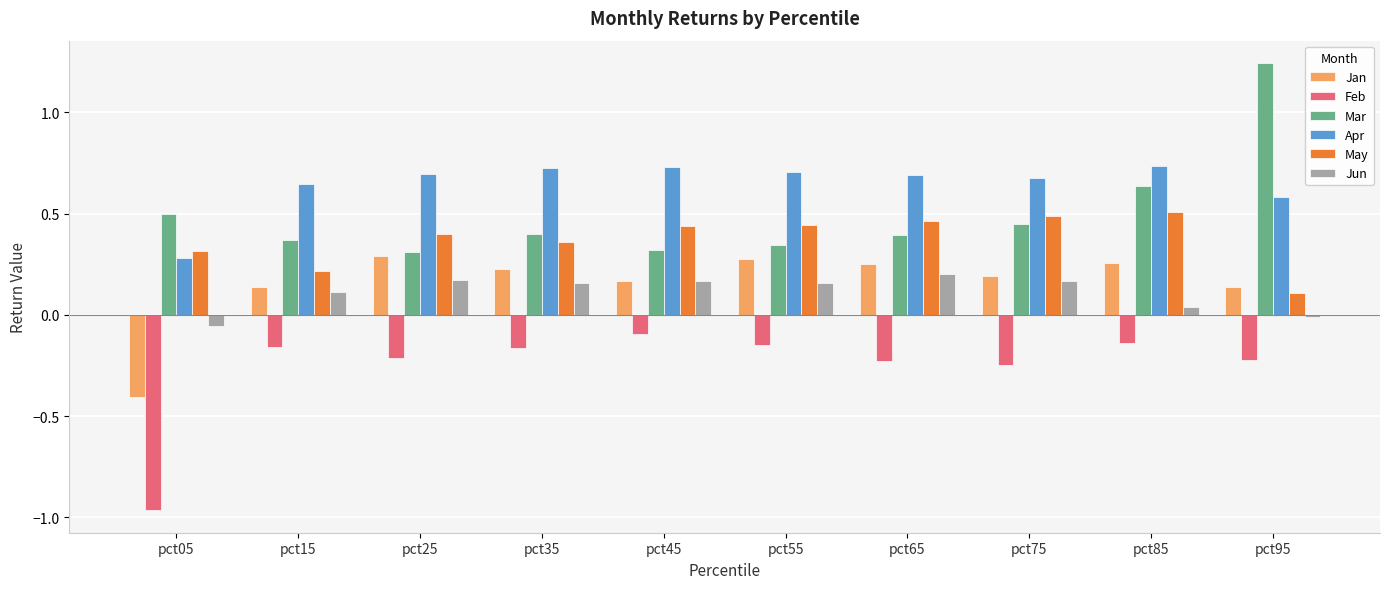

What is the difference between the highest and lowest values at pct35?

0.9